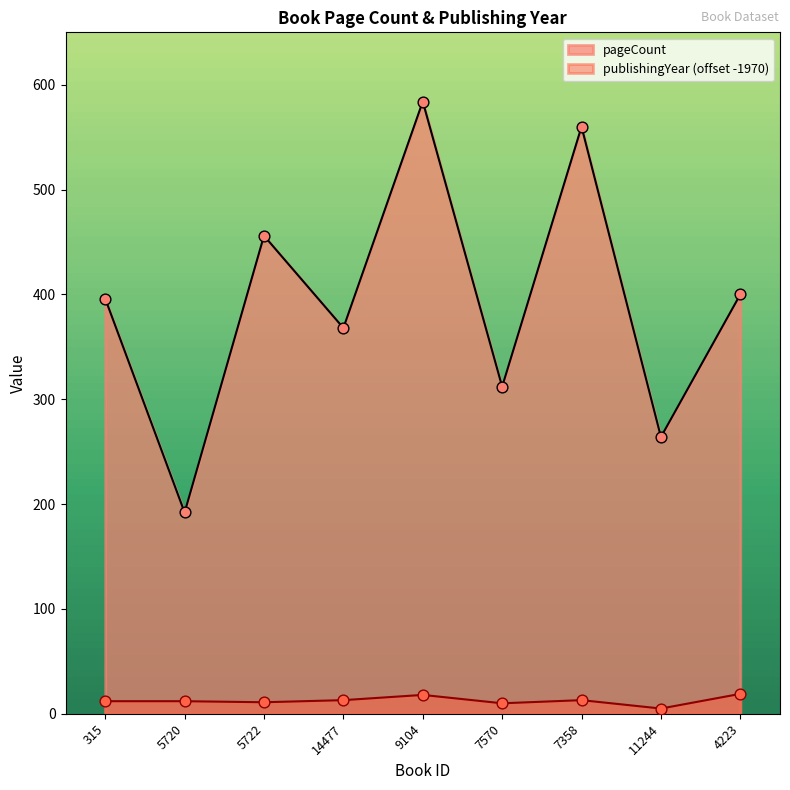

Which series reaches the maximum Y coordinate?

pageCount